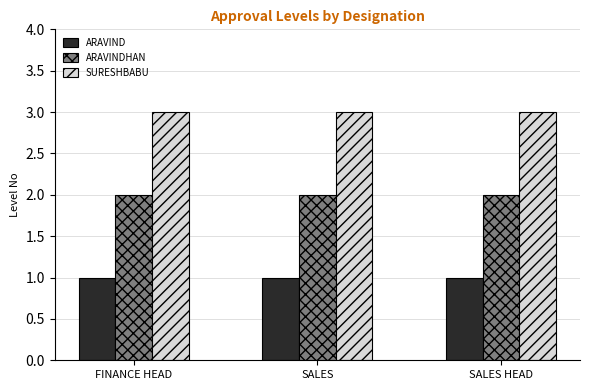

What is the sum of all ARAVIND values?

3